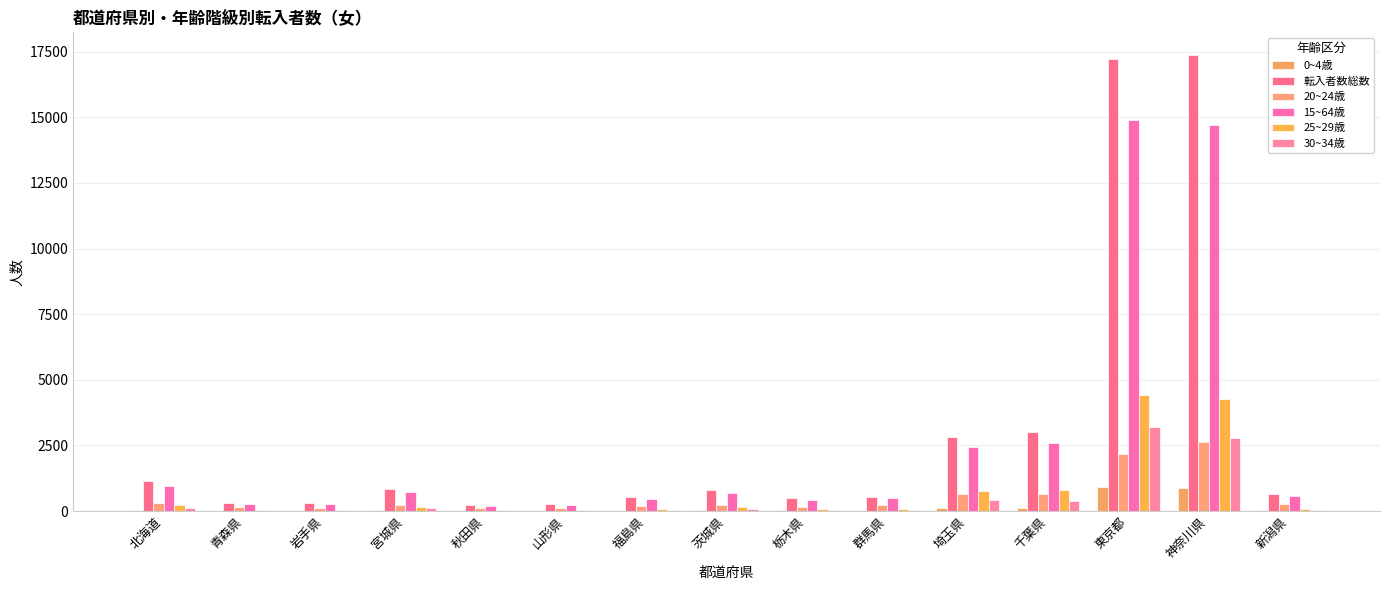

What is the highest value of the 20~24歳 series?

2635